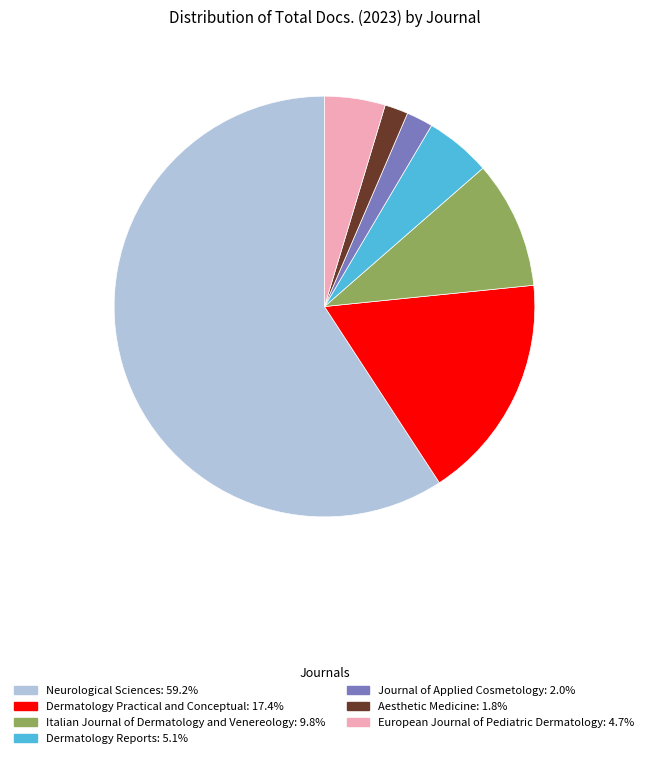

Is Neurological Sciences the majority of the pie?

Yes